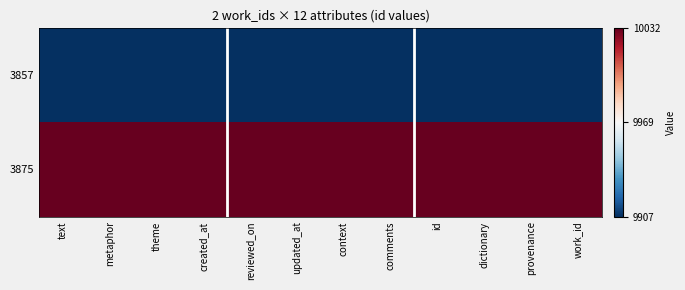

Reading right to left, list all the values displayed in this chart.

3857: work_id=0	provenance=0	dictionary=0	id=0	comments=0	context=0	updated_at=0	reviewed_on=0	created_at=0	theme=0	metaphor=0	text=0
3875: work_id=1	provenance=1	dictionary=1	id=1	comments=1	context=1	updated_at=1	reviewed_on=1	created_at=1	theme=1	metaphor=1	text=1